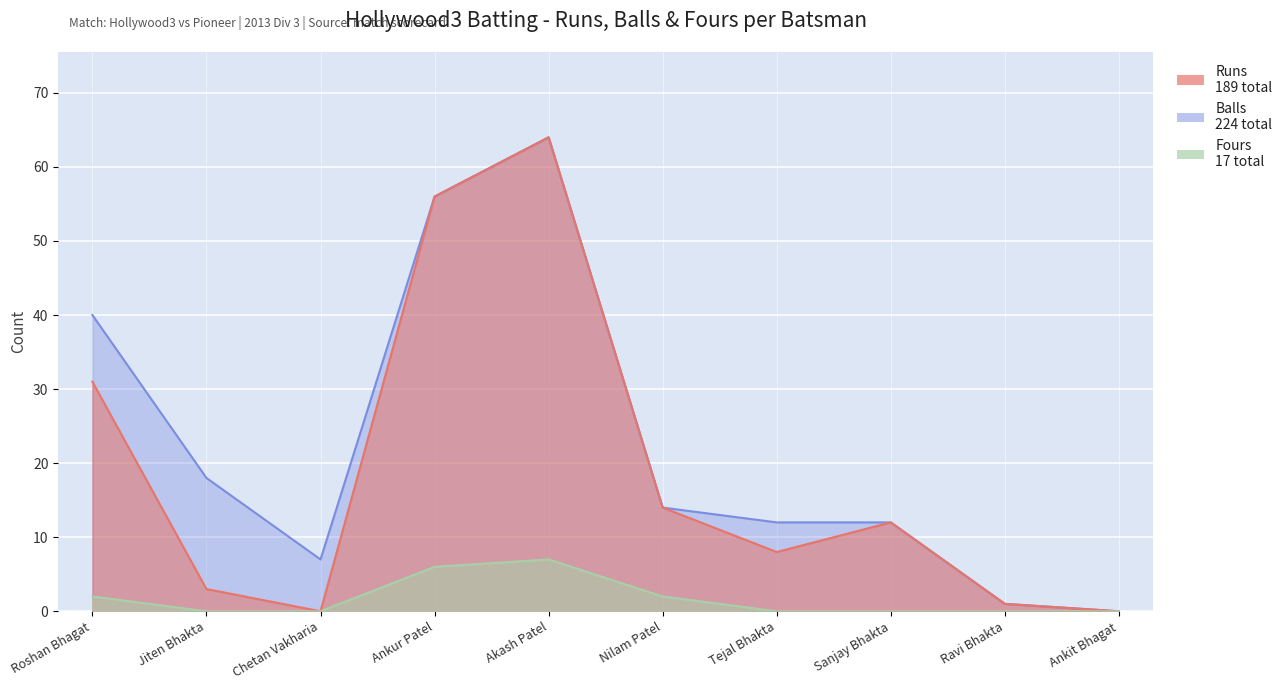

How many values in the Fours series exceed 0?

4